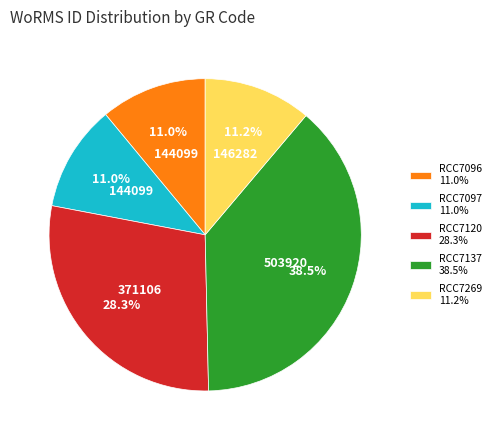

How many slices are in this pie chart?

5